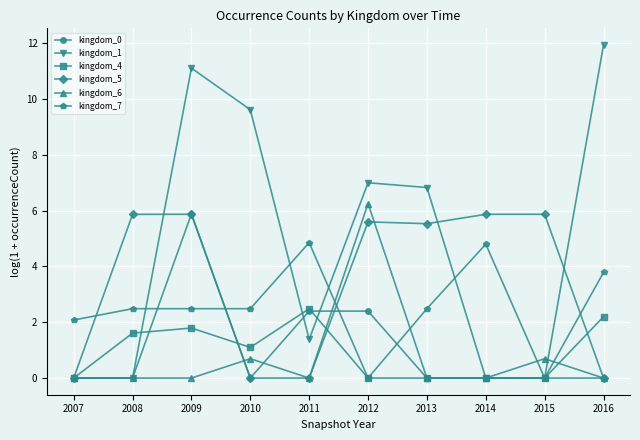

What is the value of the kingdom_4 point at the 5th from the left?

2.5